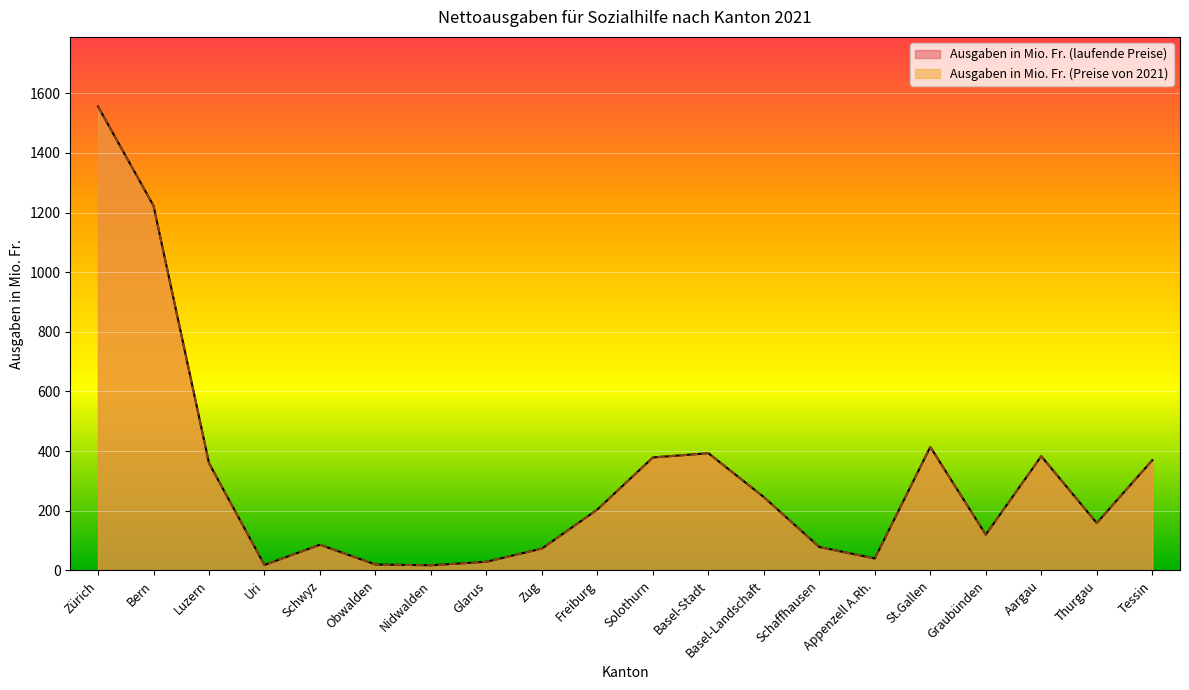

What is the label of the 20th point from the left?

Tessin